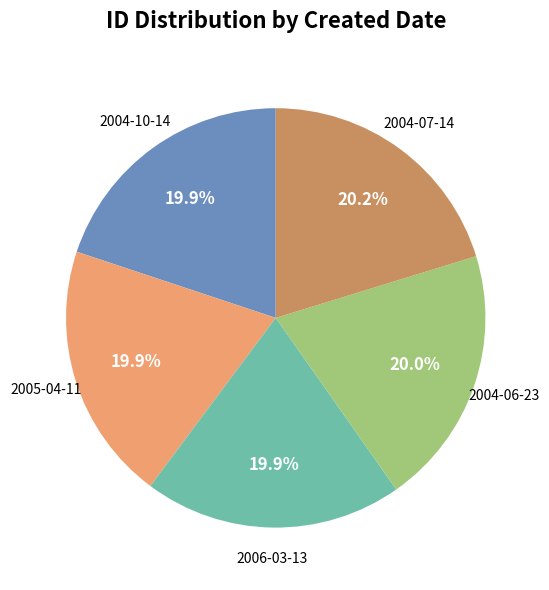

Count the number of slices in the pie.

5